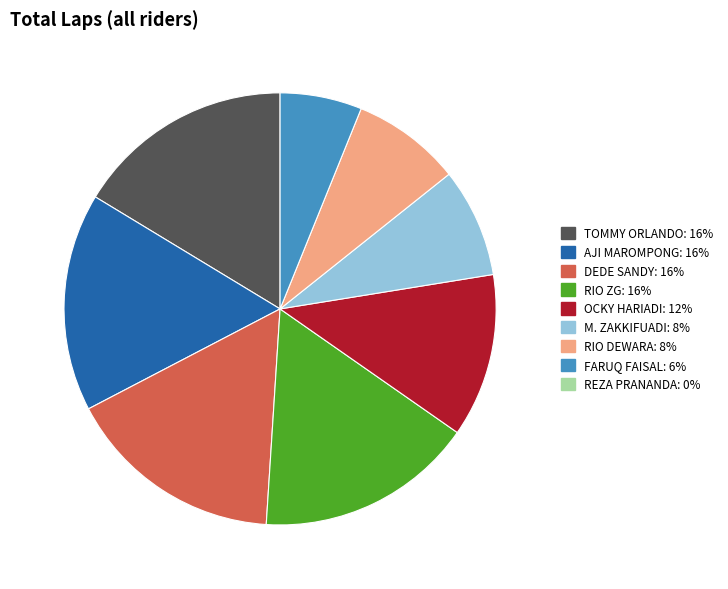

Is there any slice that represents more than half of the pie?

No